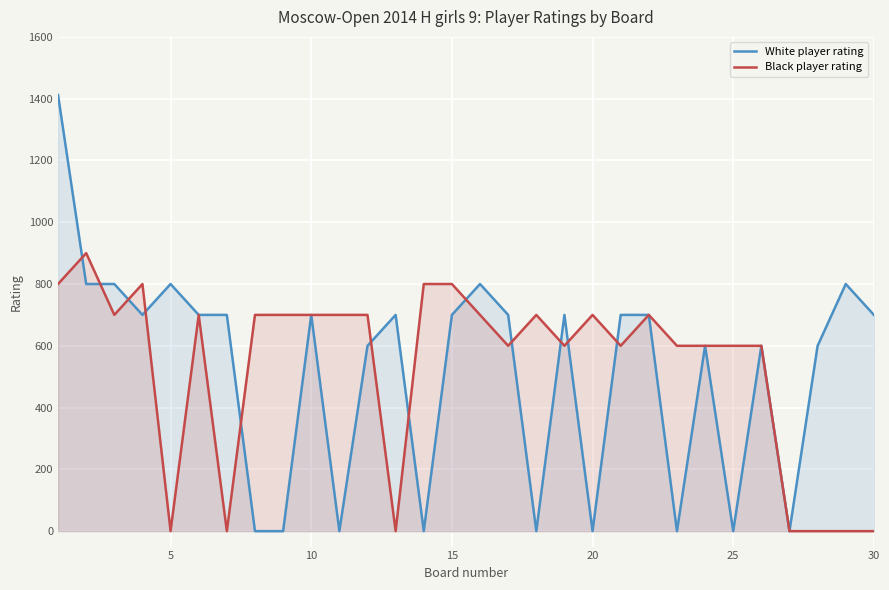

List the series in order of their peak value, lowest first.

Black player rating, White player rating